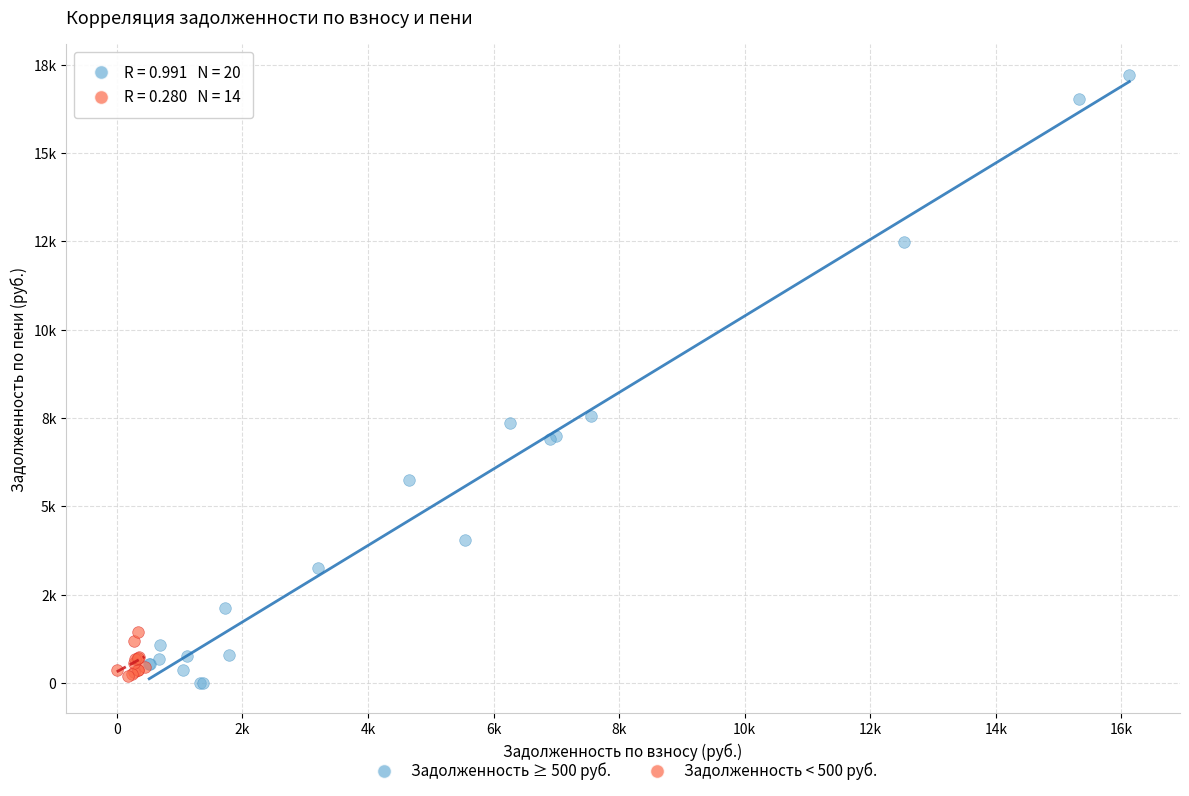

Which series reaches the minimum Y coordinate?

Задолженность ≥ 500 руб.